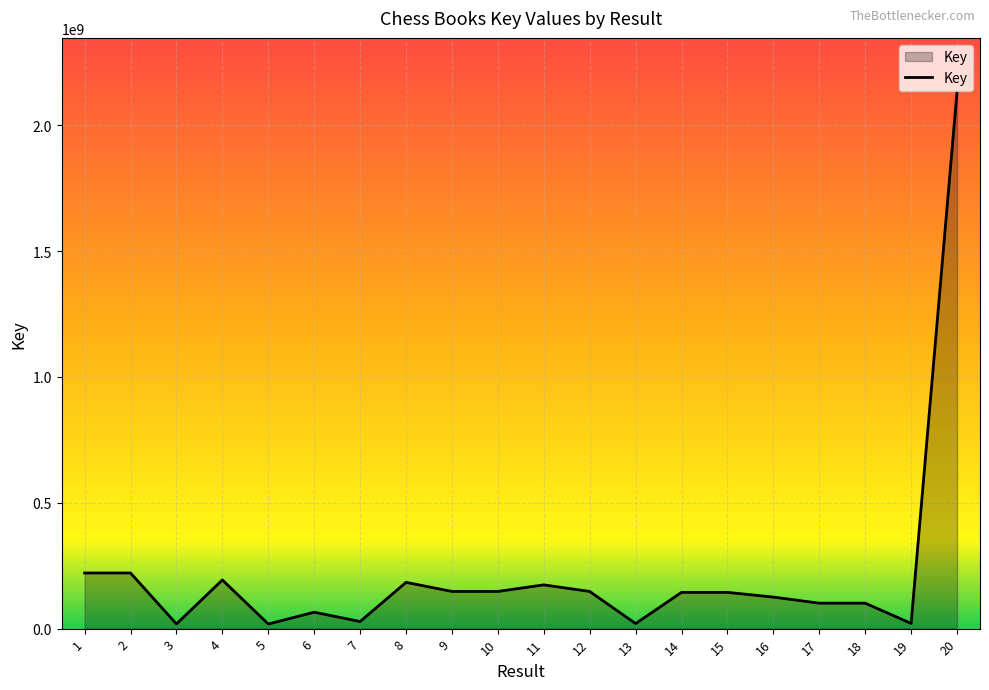

What is the sum of the values at 16 and 15?

269353751